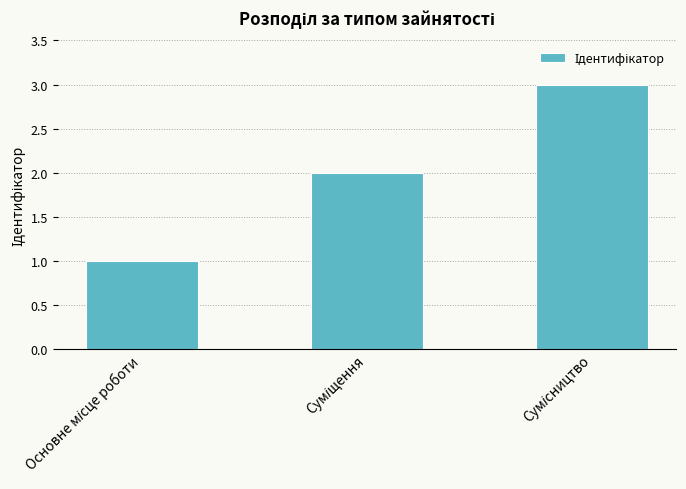

Count the values in the range 1 to 3.

3